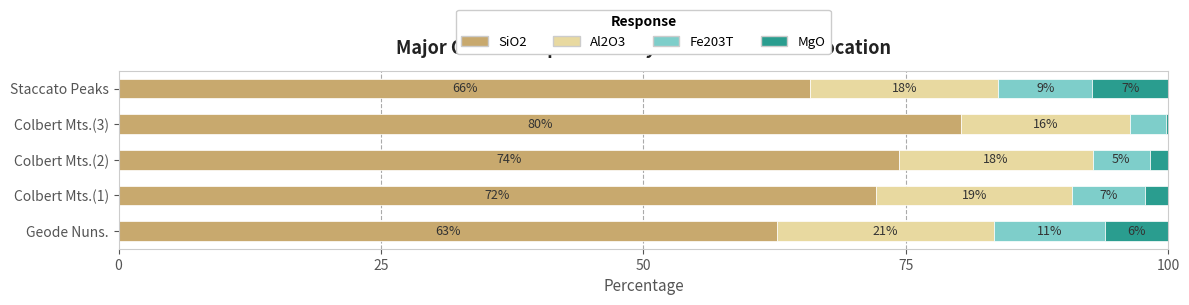

The SiO2 series shows 62.7 at Geode Nuns.. True or false?

True